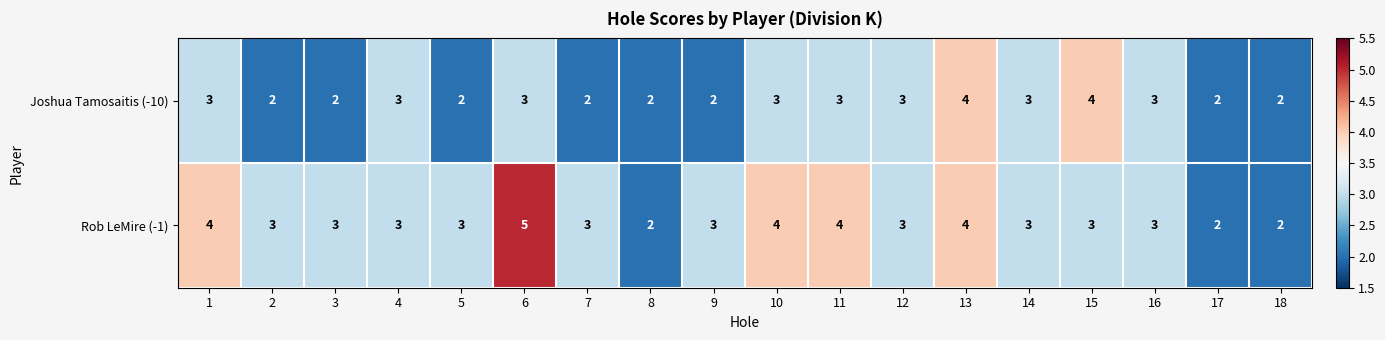

Which series has the largest total across all categories?

Rob LeMire (-1)